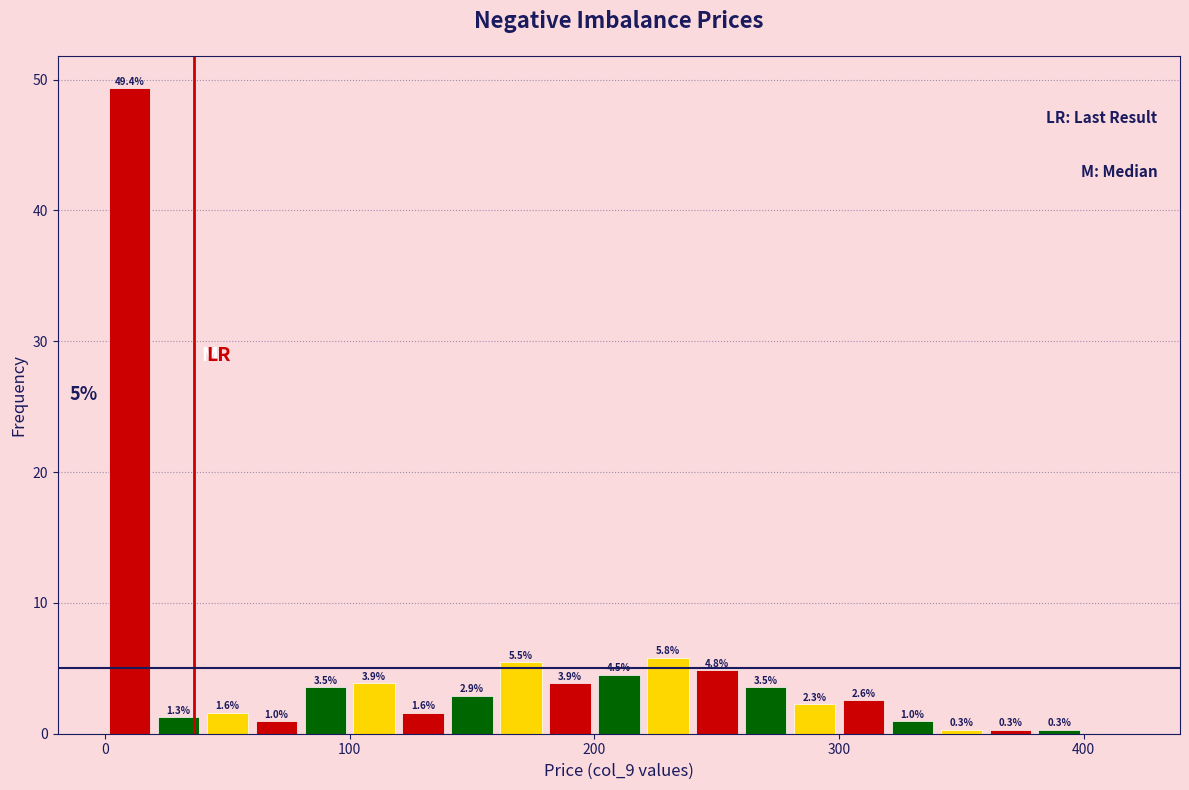

Around what value on the x-axis is the tallest bar? Give the approximate position of its centre, as read against the axis.

10